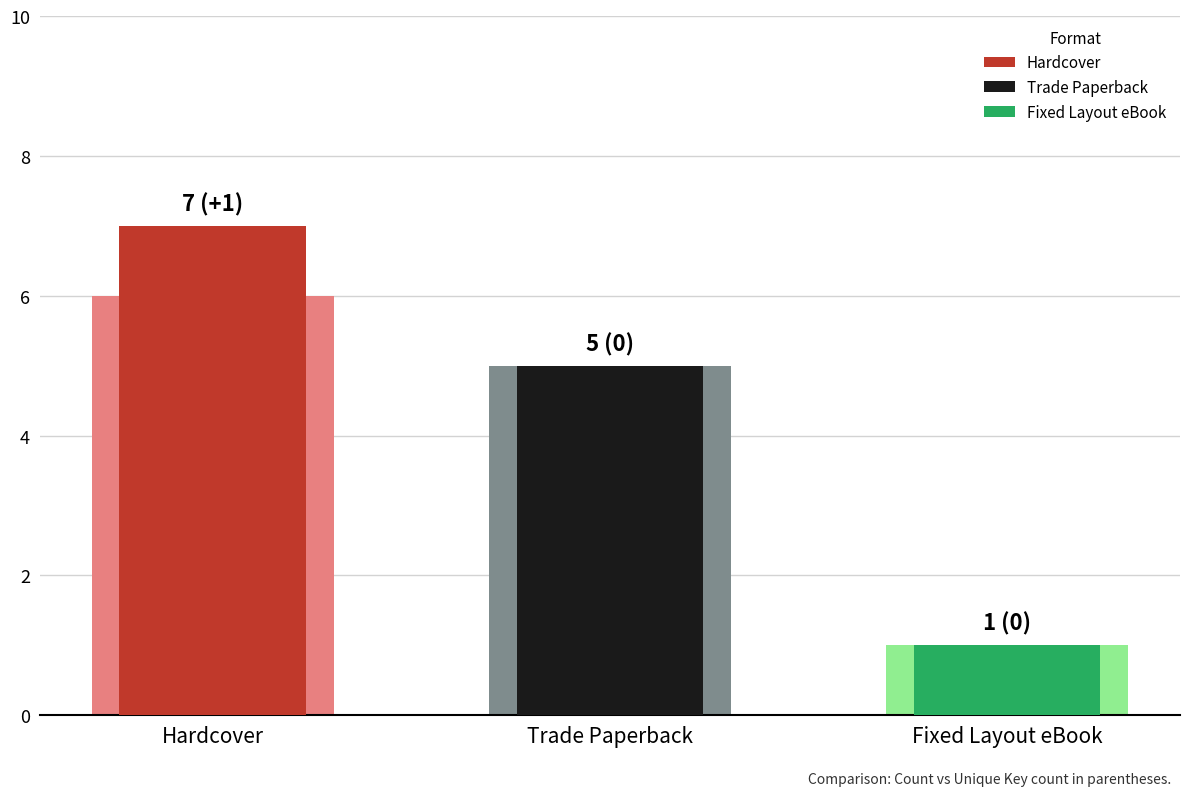

True or false: Count has a value of 12 at Hardcover.

False